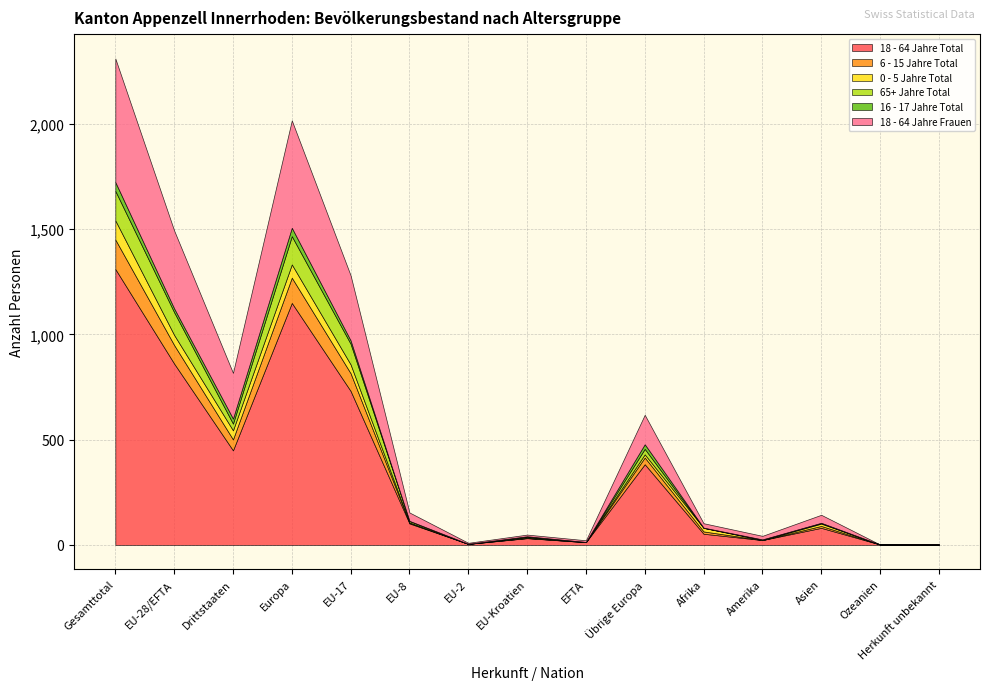

True or false: 18 - 64 Jahre Total and 65+ Jahre Total intersect in this chart.

False